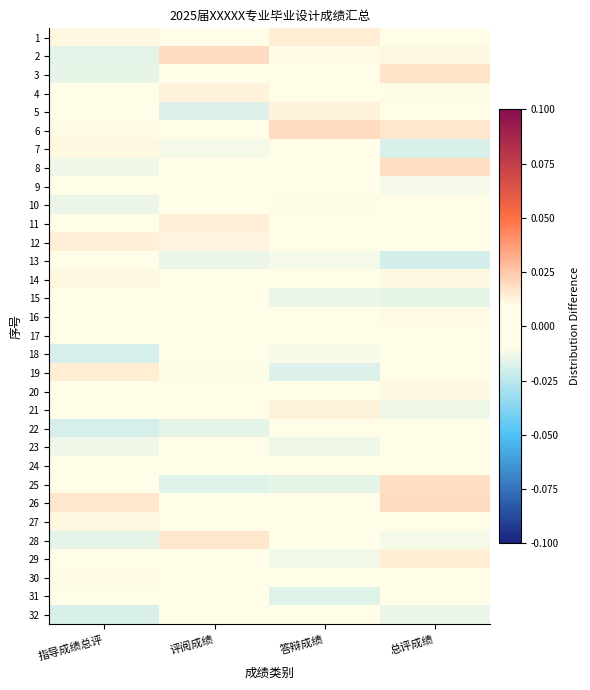

What is the total value across all series at 答辩成绩?

-0.1